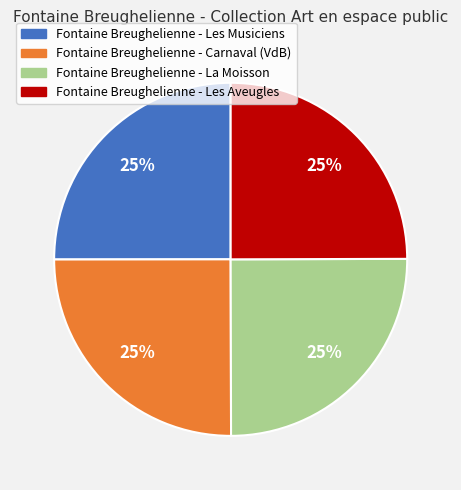

Does any single category account for the majority?

No